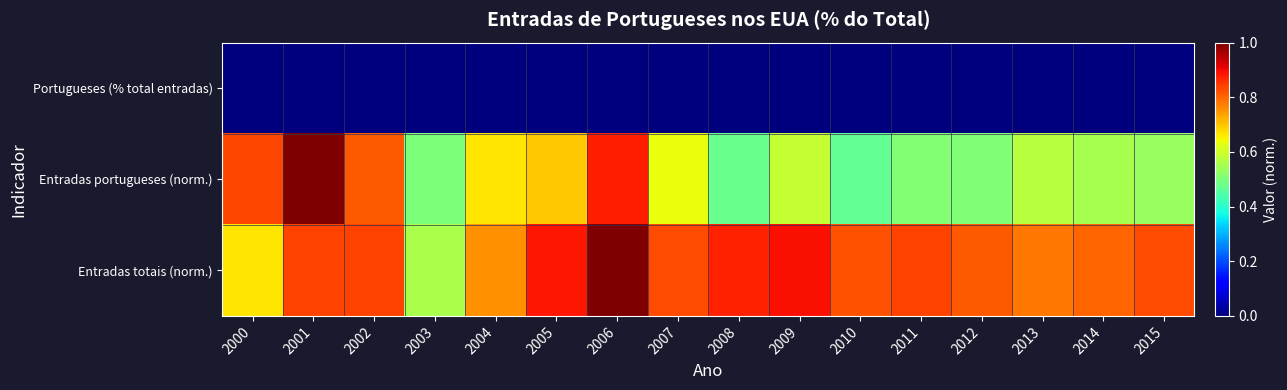

Reading right to left, extract all data points from this chart.

Portugueses (% total entradas): 2015=0.0	2014=0.0	2013=0.0	2012=0.0	2011=0.0	2010=0.0	2009=0.0	2008=0.0	2007=0.0	2006=0.0	2005=0.0	2004=0.0	2003=0.0	2002=0.0	2001=0.0	2000=0.0
Entradas portugueses (norm.): 2015=0.5	2014=0.6	2013=0.6	2012=0.5	2011=0.5	2010=0.5	2009=0.6	2008=0.5	2007=0.6	2006=0.9	2005=0.7	2004=0.7	2003=0.5	2002=0.8	2001=1.0	2000=0.8
Entradas totais (norm.): 2015=0.8	2014=0.8	2013=0.8	2012=0.8	2011=0.8	2010=0.8	2009=0.9	2008=0.9	2007=0.8	2006=1.0	2005=0.9	2004=0.8	2003=0.6	2002=0.8	2001=0.8	2000=0.7